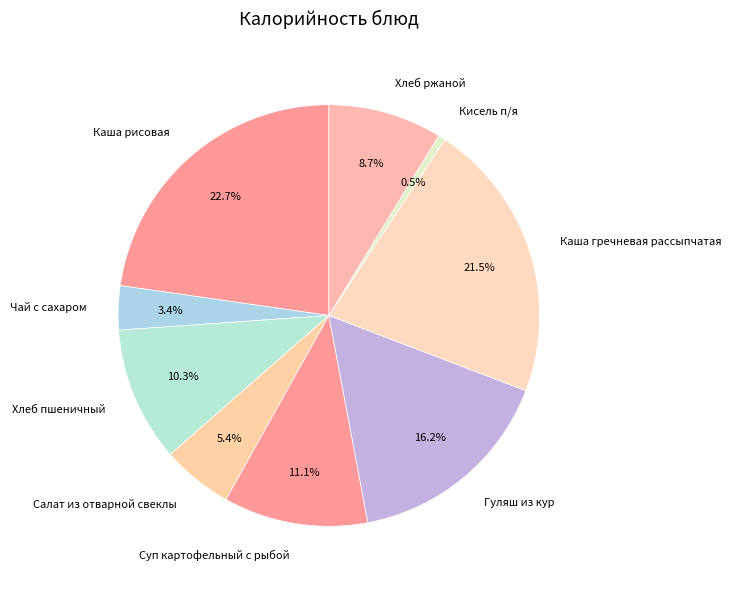

Rank the categories by value from highest to lowest.

Каша рисовая, Каша гречневая рассыпчатая, Гуляш из кур, Суп картофельный с рыбой, Хлеб пшеничный, Хлеб ржаной, Салат из отварной свеклы, Чай с сахаром, Кисель п/я